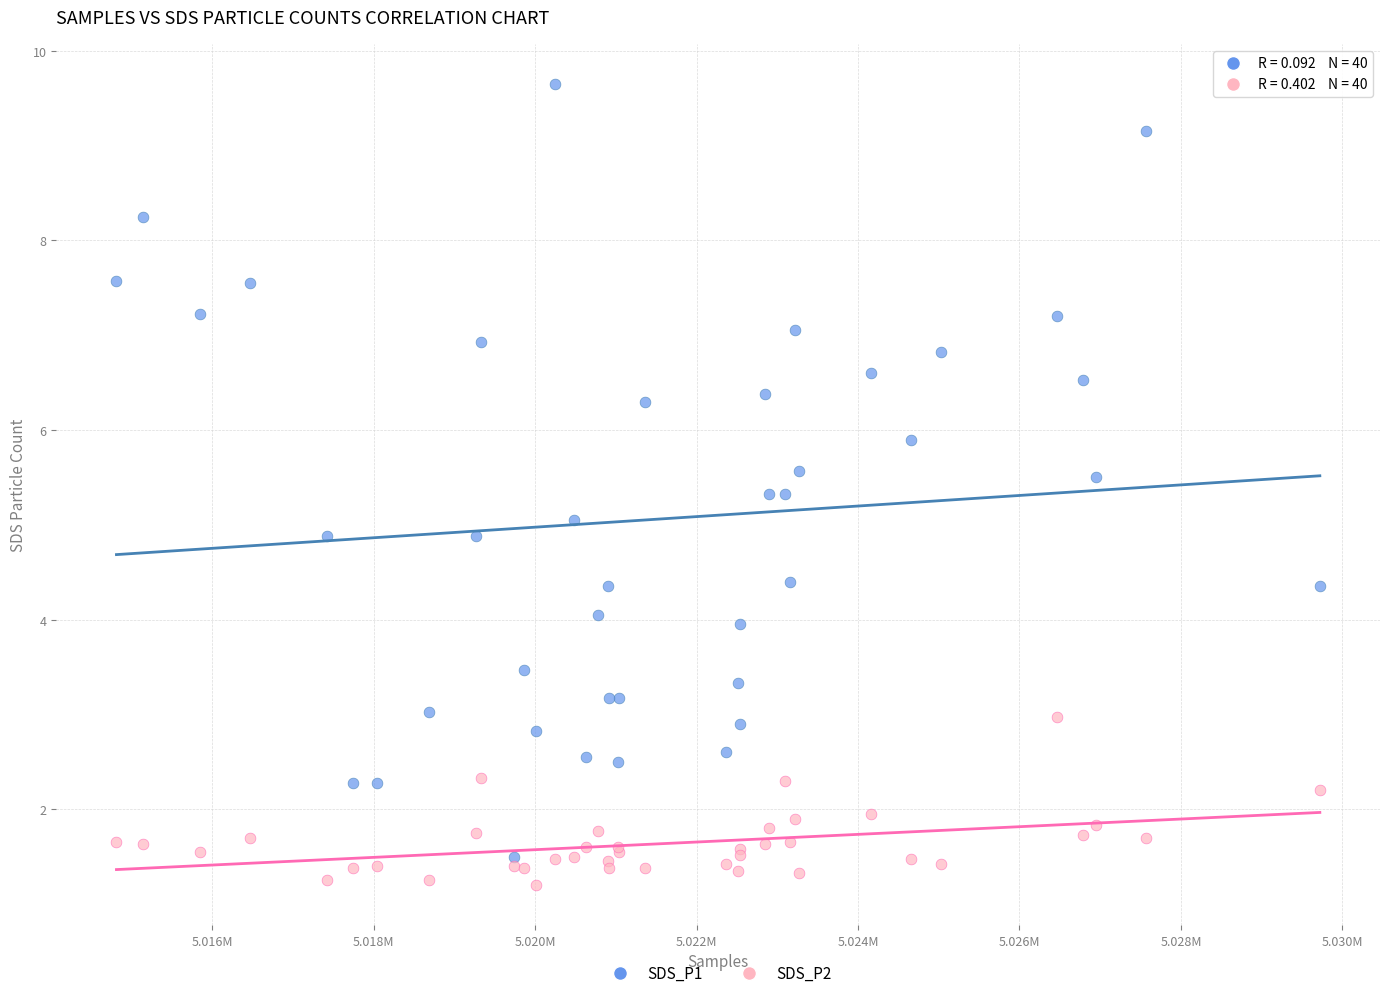

Which series has the largest Y range (max minus min)?

SDS_P1